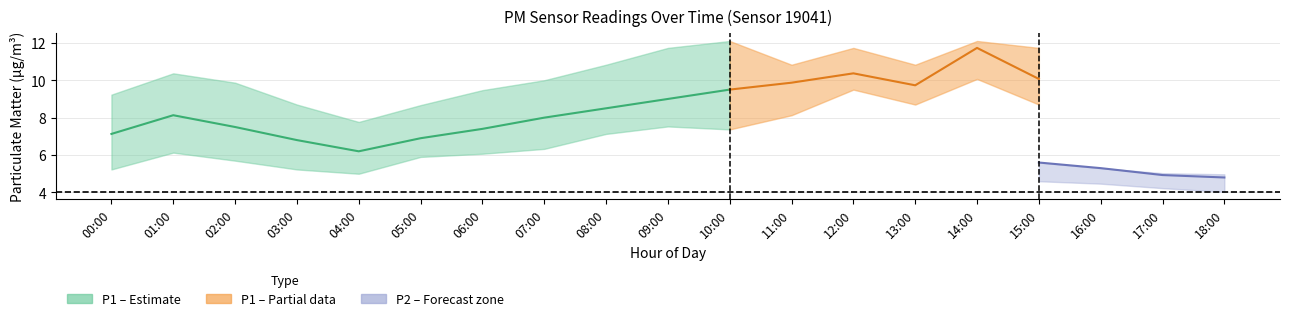

Which category has the lowest value in the P1_hi series?

04:00